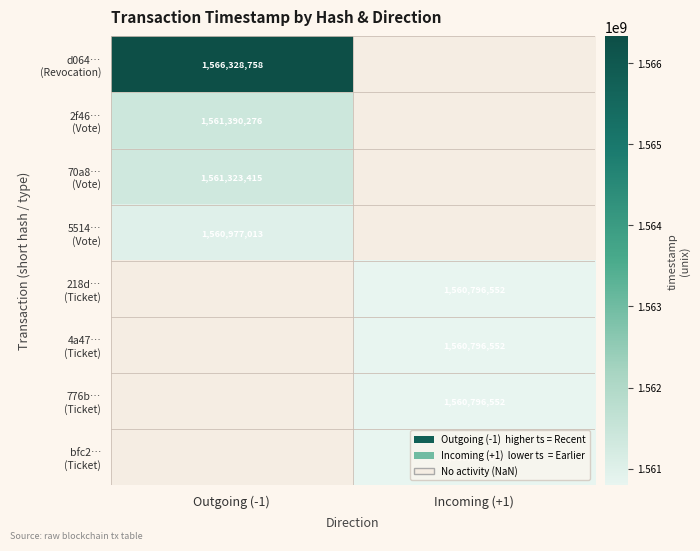

What is the minimum value shown in the chart?

1560796552.0